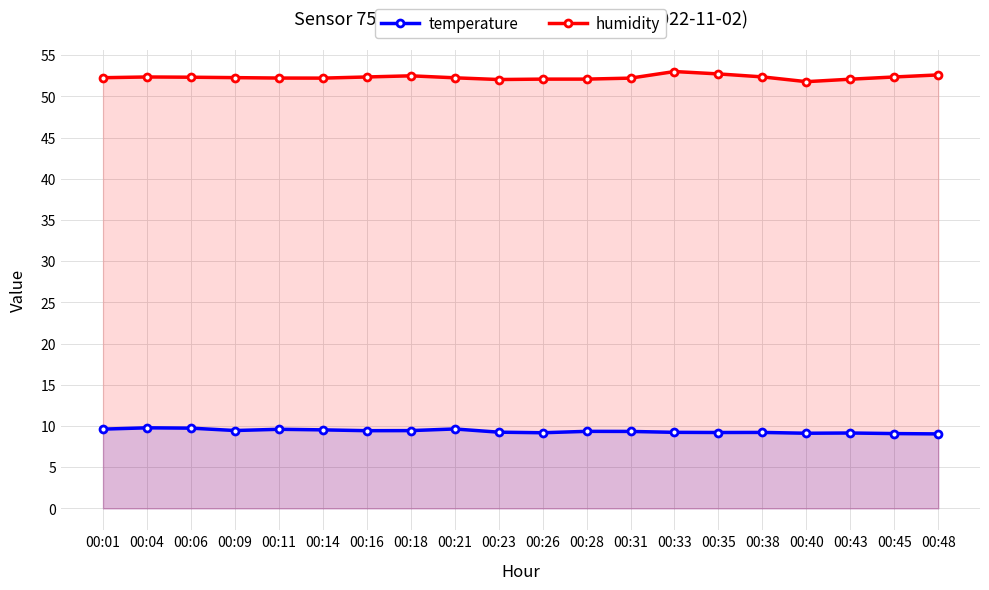

What are all the series names shown in the legend?

temperature, humidity